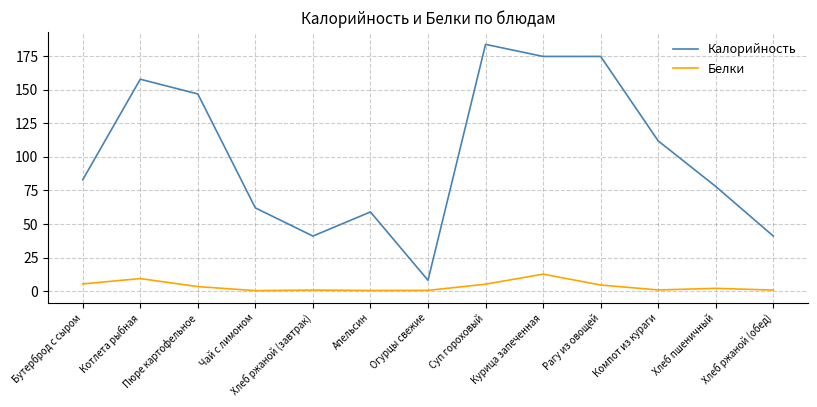

The value of Калорийность at Апельсин is 82.3. True or false?

False